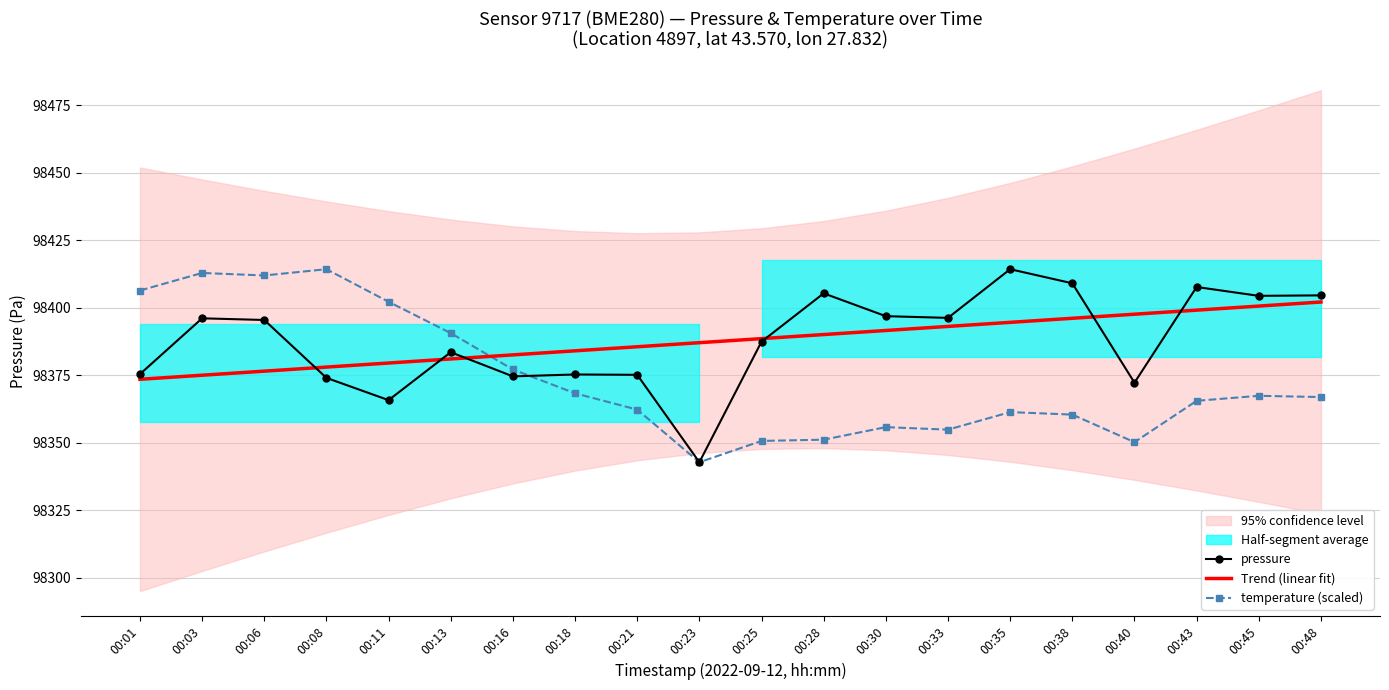

Where is the first local minimum for pressure?

00:11